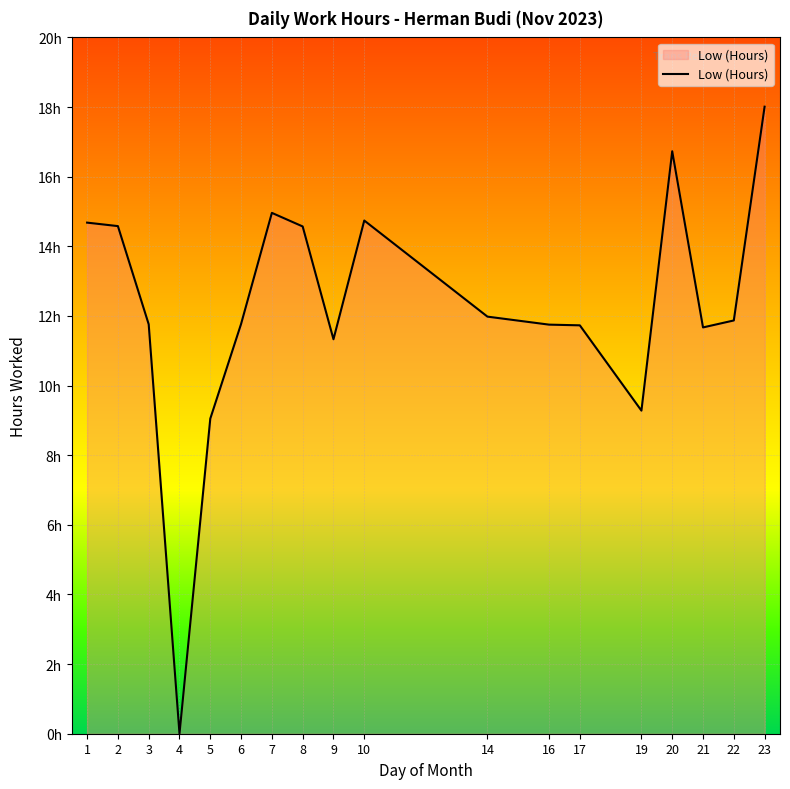

The value at 3 is 4.3. True or false?

False